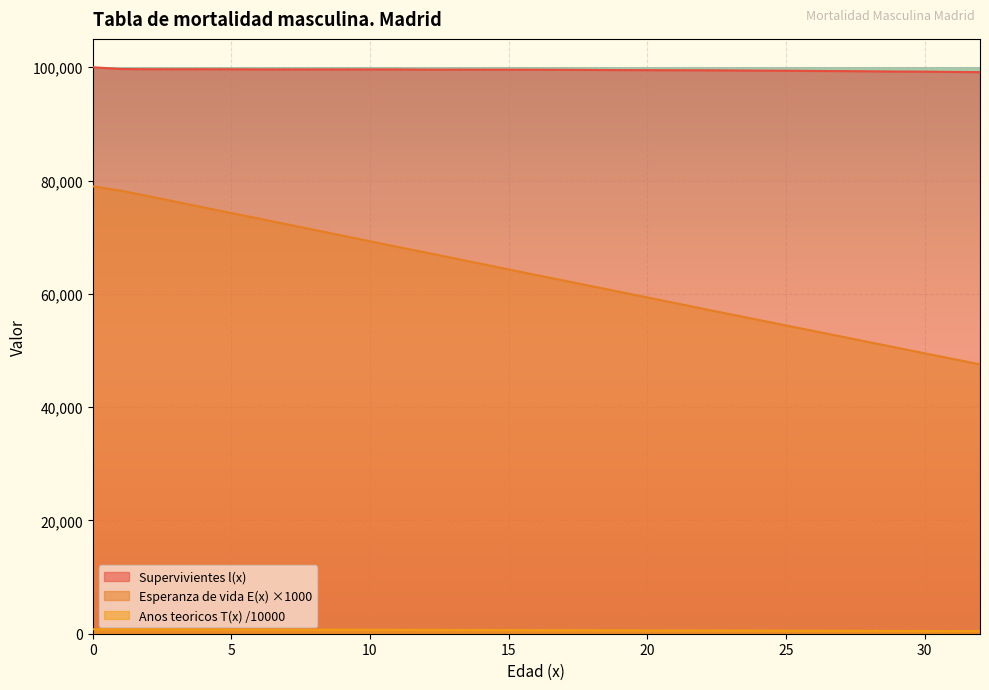

How many lines are shown in the chart?

3